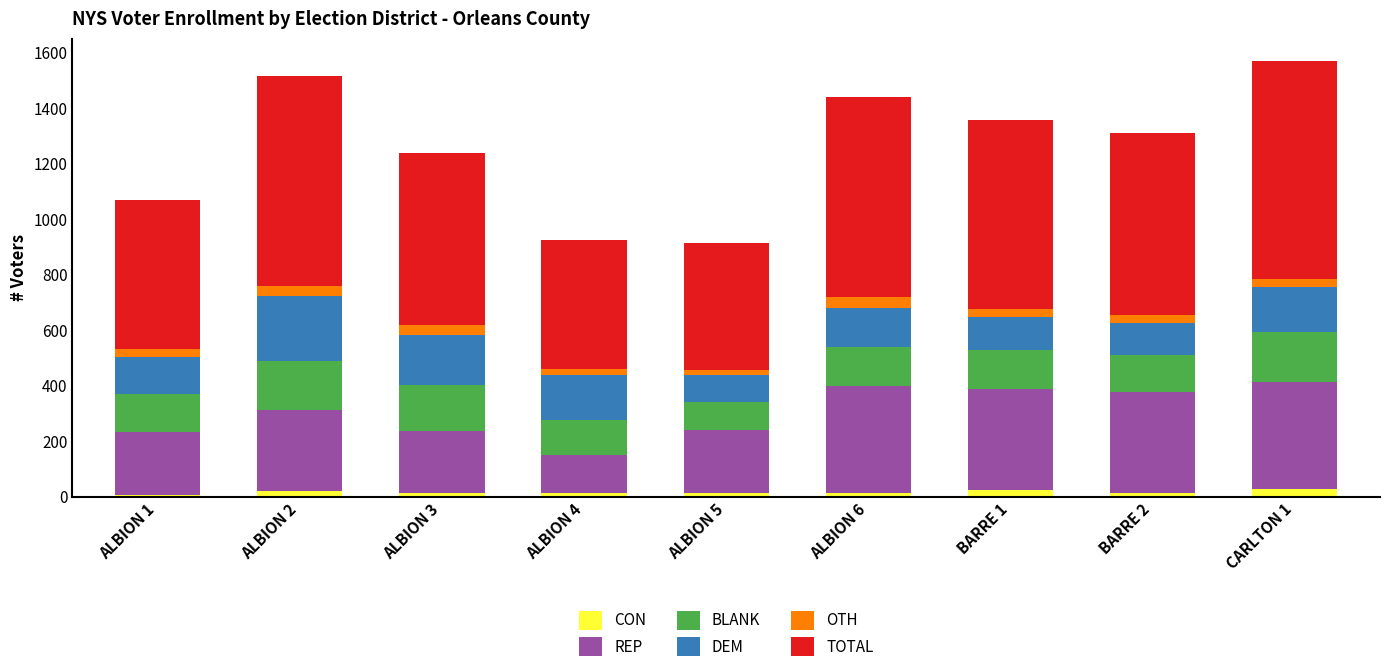

What is the label of the 2nd bar from the left?

ALBION 2